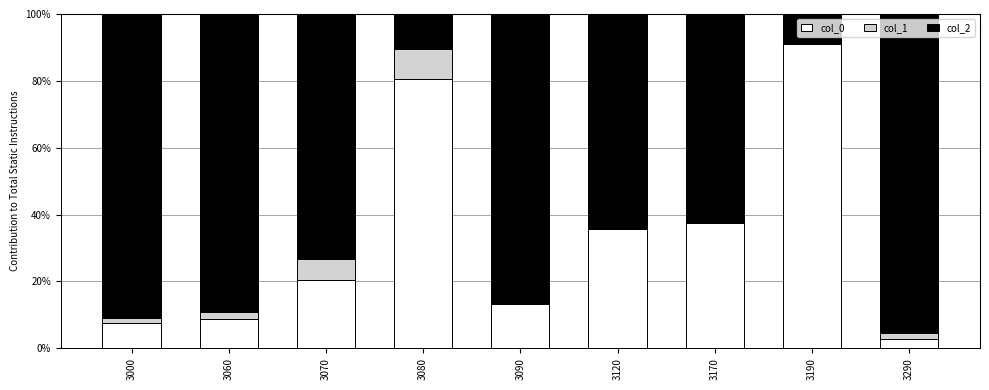

Does the chart contain stacked bars?

Yes